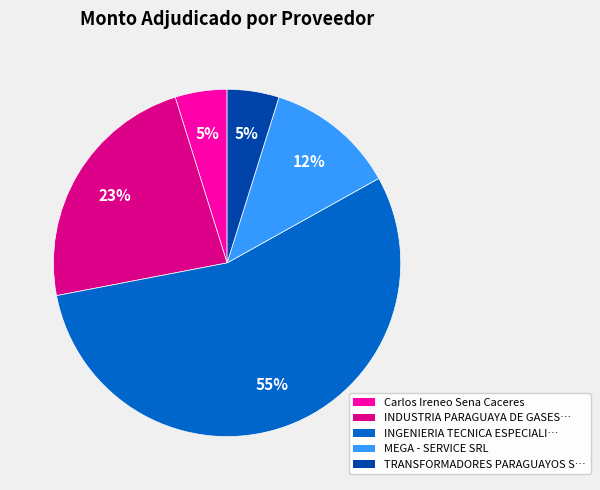

To the nearest percent, what is the difference between the largest and smallest slice percentages?

50%